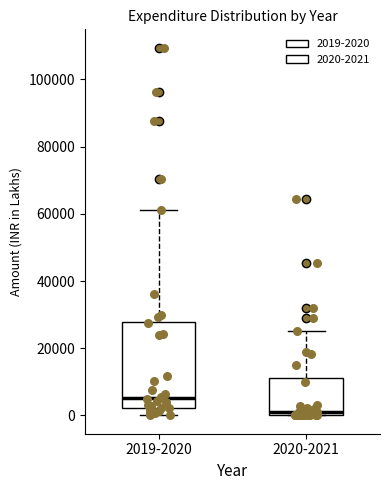

Reading left to right, read every box against the y-axis: the position of its median line, the range the box covers, and the ends of its whiskers. The values are not printed on the chart, so give them approximately, as read against the axis.

2019-2020: median 6000, box 2000 to 28000, whiskers 0 to 62000
2020-2021: median 0 (just above the box's lower edge), box 0 to 12000, whiskers 0 to 26000